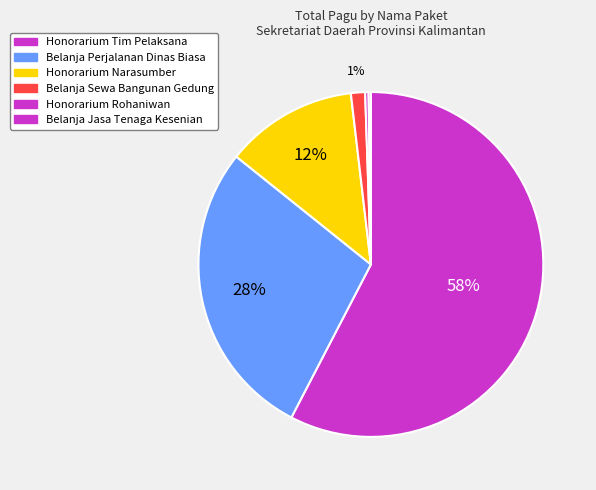

Which category has the biggest portion of the pie?

Honorarium Tim Pelaksana (1)